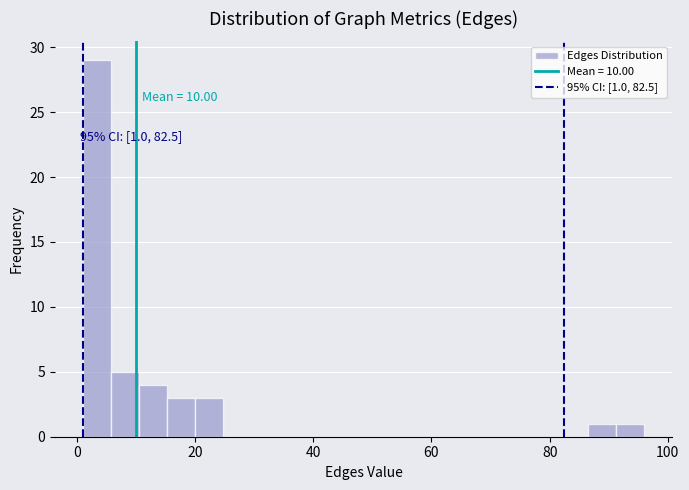

Around what value on the x-axis is the tallest bar? Give the approximate position of its centre, as read against the axis.

4